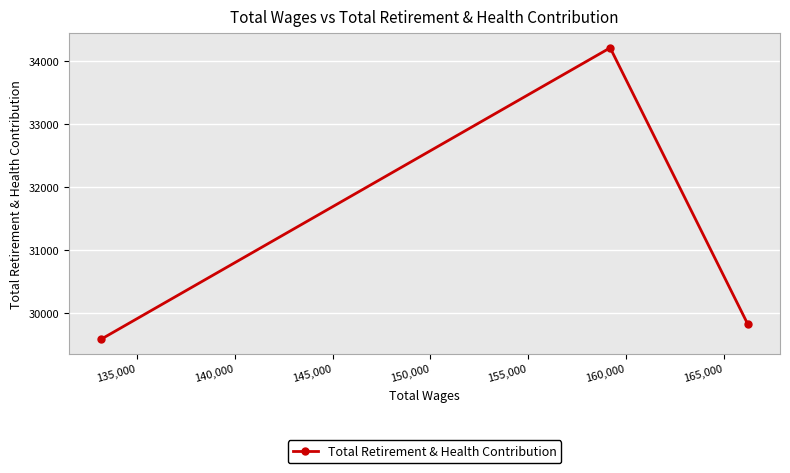

What is the difference between the maximum and minimum values?

4626